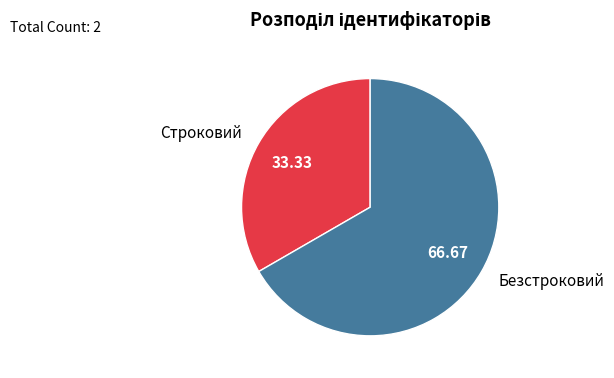

Is there a majority slice in this chart?

Yes